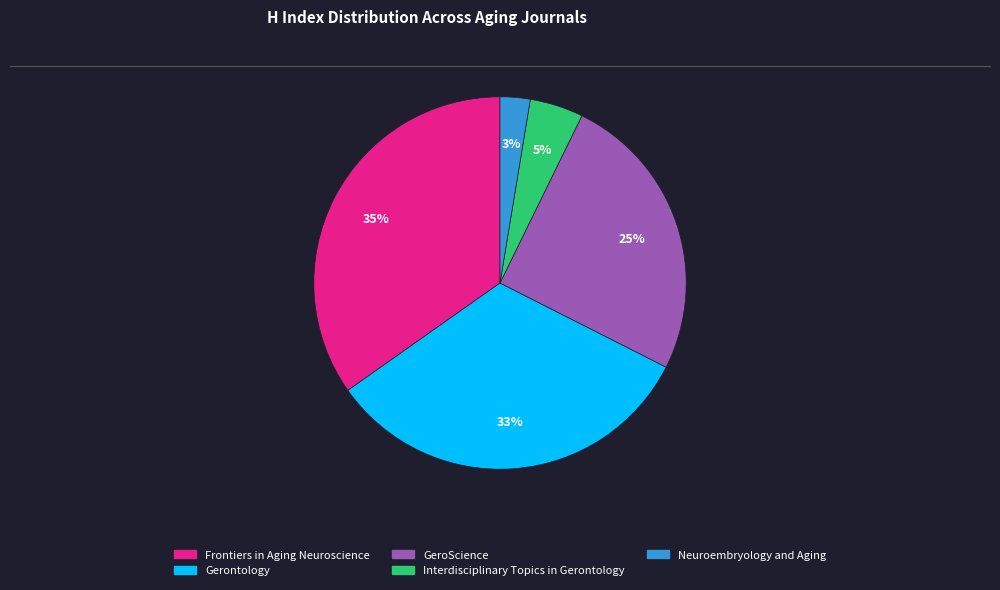

Is it true that GeroScience is 37% of the pie?

False